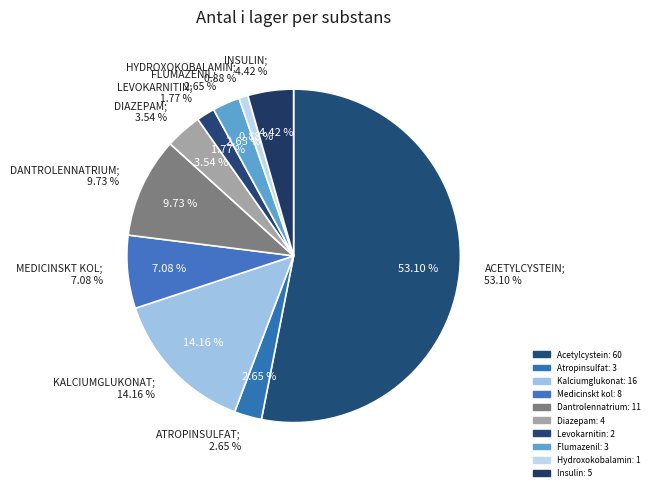

Between Medicinskt kol and Kalciumglukonat, which is larger?

Kalciumglukonat